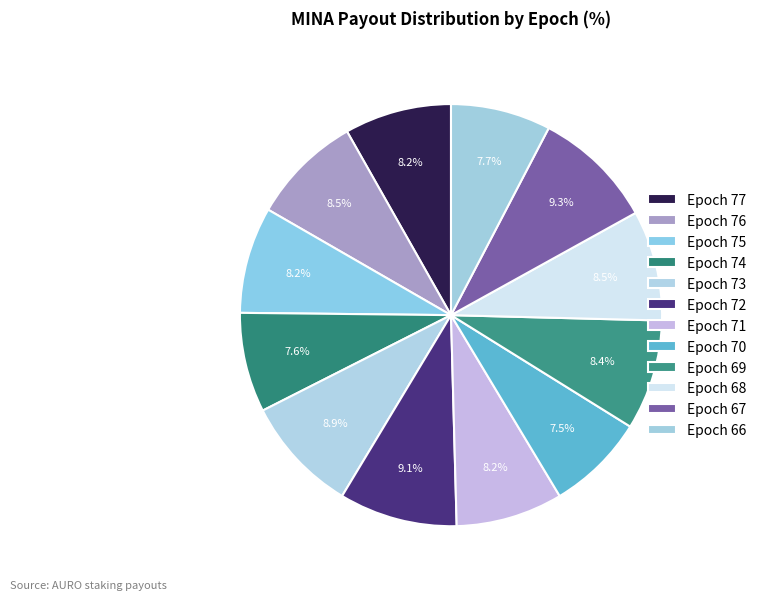

Between Epoch 67 and Epoch 71, which is larger?

Epoch 67